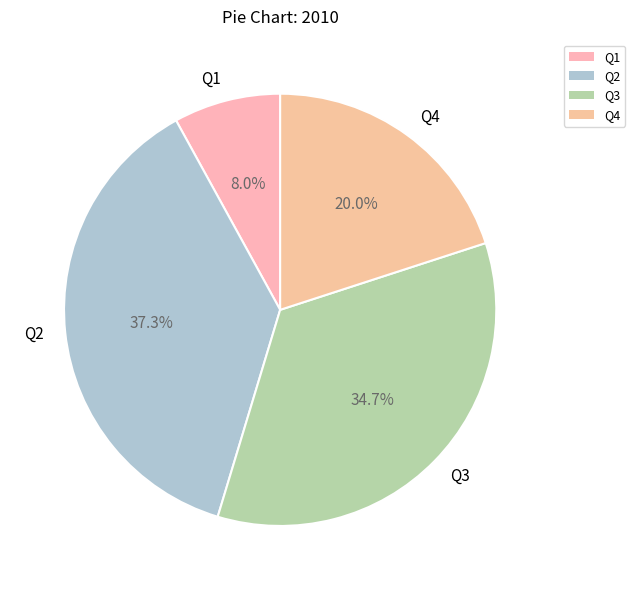

Which slice is the largest?

Q2